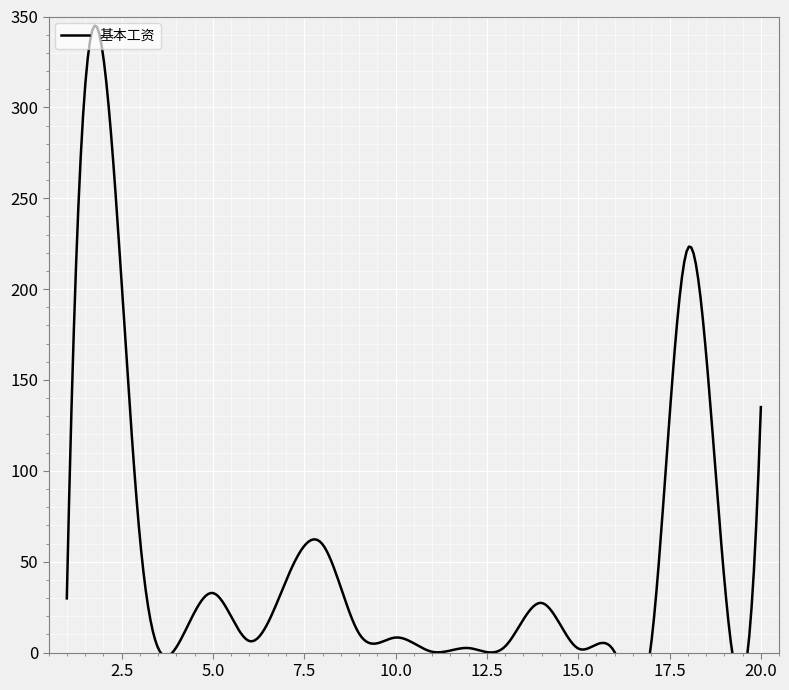

Reading left to right, extract all data points from this chart.

1=29.8	2=327.7	3=63.4	4=3.0	5=32.8	6=6.3	7=39.4	8=59.6	9=10.5	10=8.3	11=0.5	12=2.5	13=3.4	14=27.3	15=2.2	16=0.1	17=5.3	18=222.5	19=40.3	20=135.1